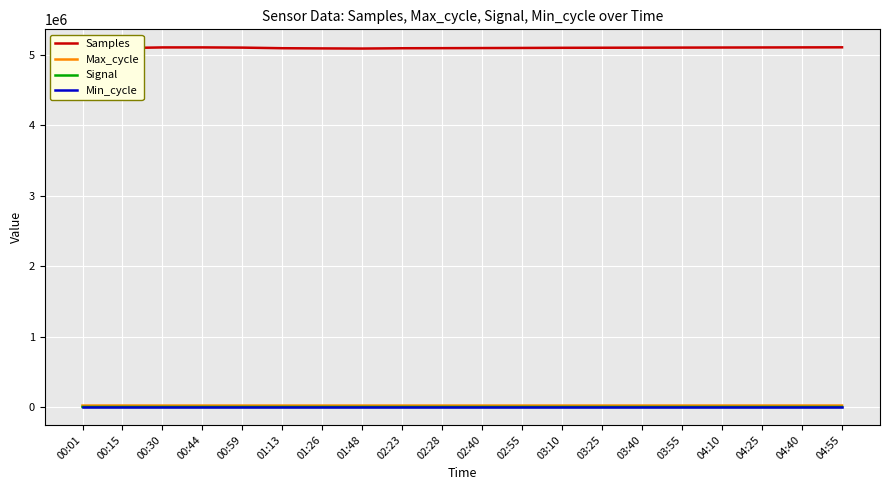

Is this an area chart (filled region under the line)?

No